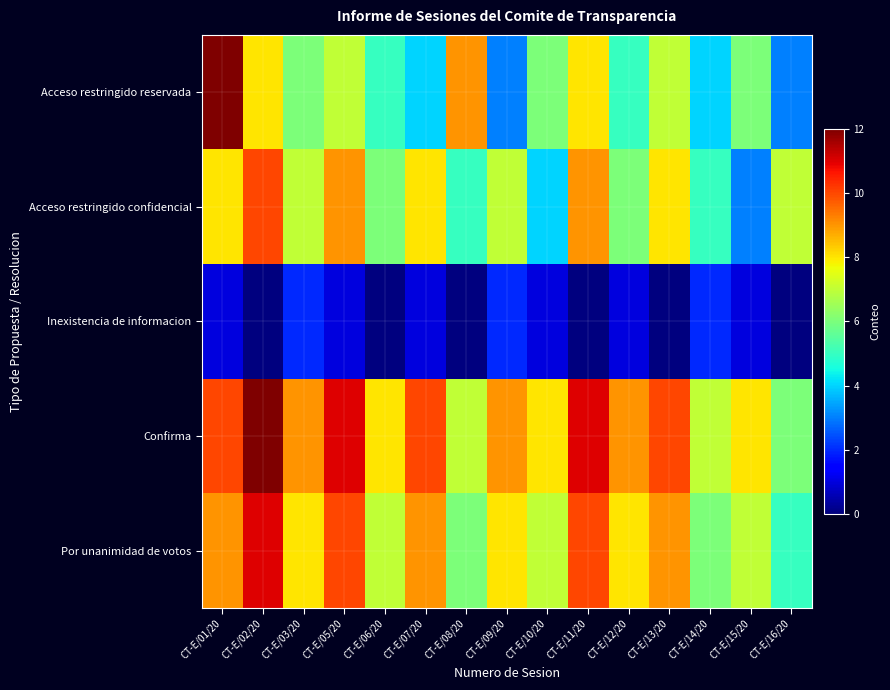

What is the maximum value shown in the chart?

12